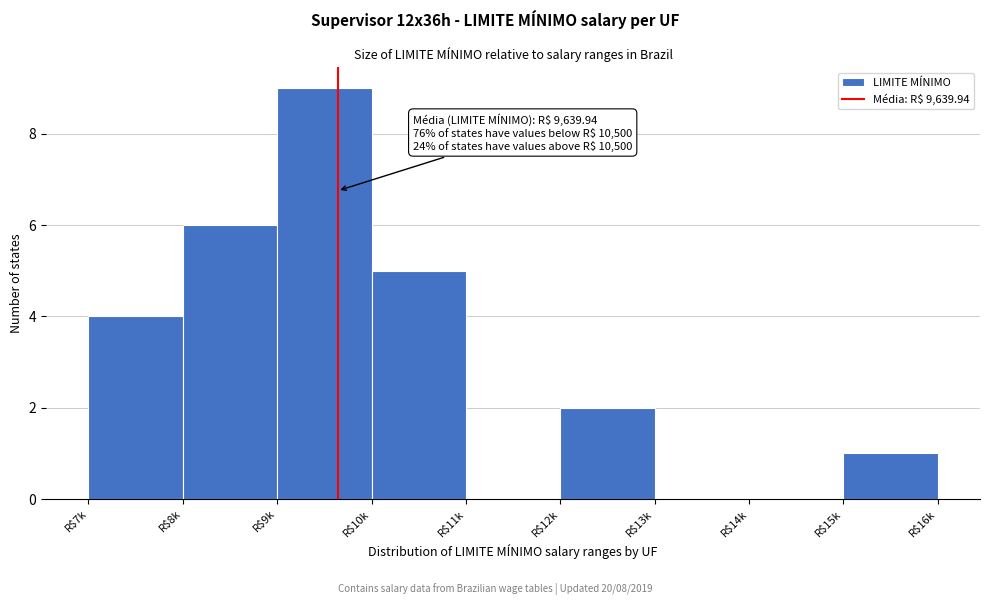

True or false: the data shows 1 at R$12k.

False